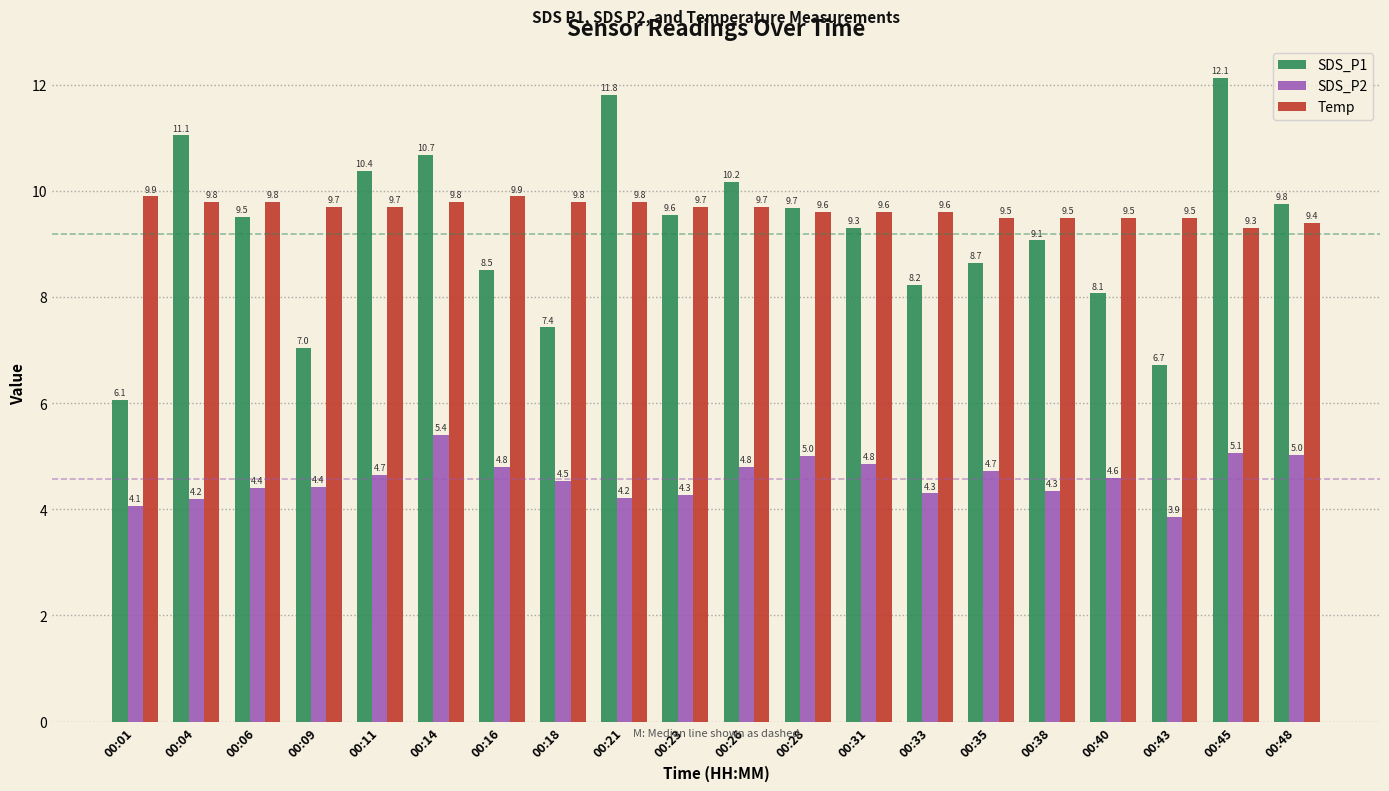

What is the maximum value for Temp?

9.9